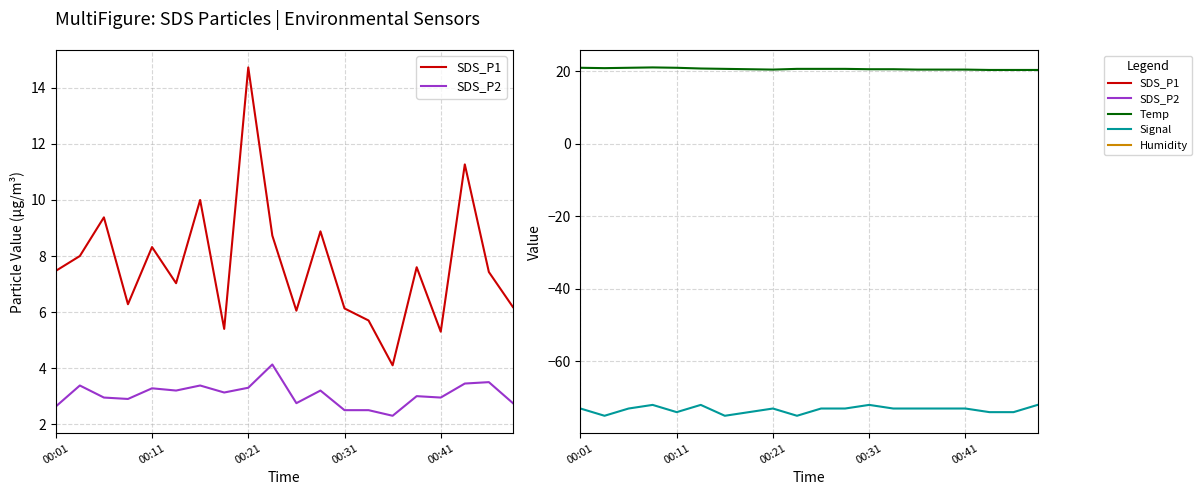

What are all the series names shown in the legend?

SDS_P1, SDS_P2, Temp, Signal